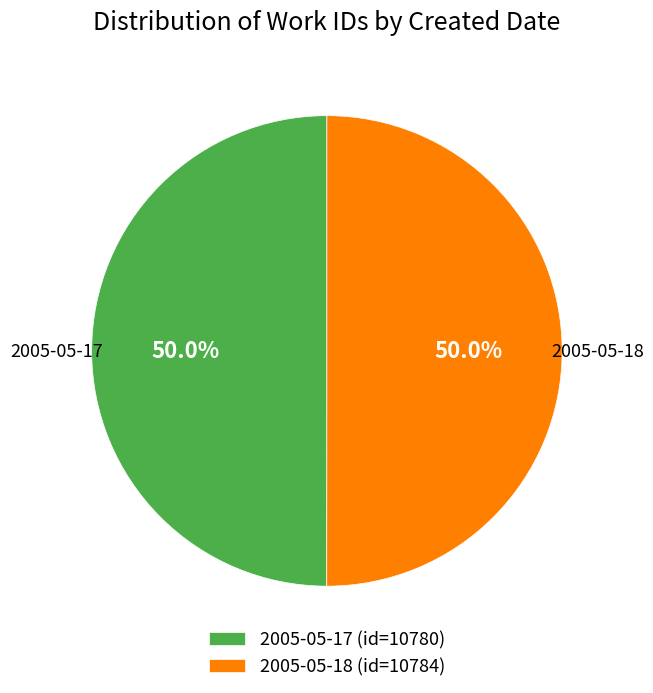

How many segments does this pie chart have?

2